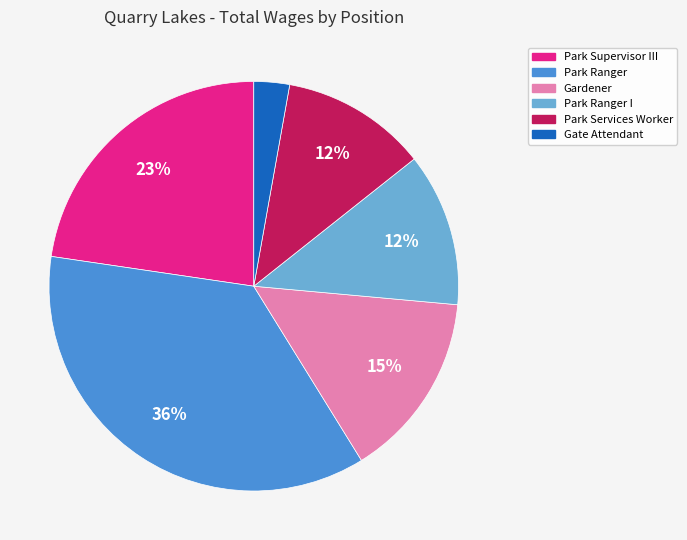

Is there any slice that represents more than half of the pie?

No